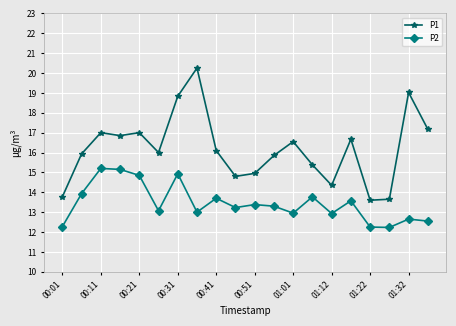

True or false: P1 and P2 intersect in this chart.

False